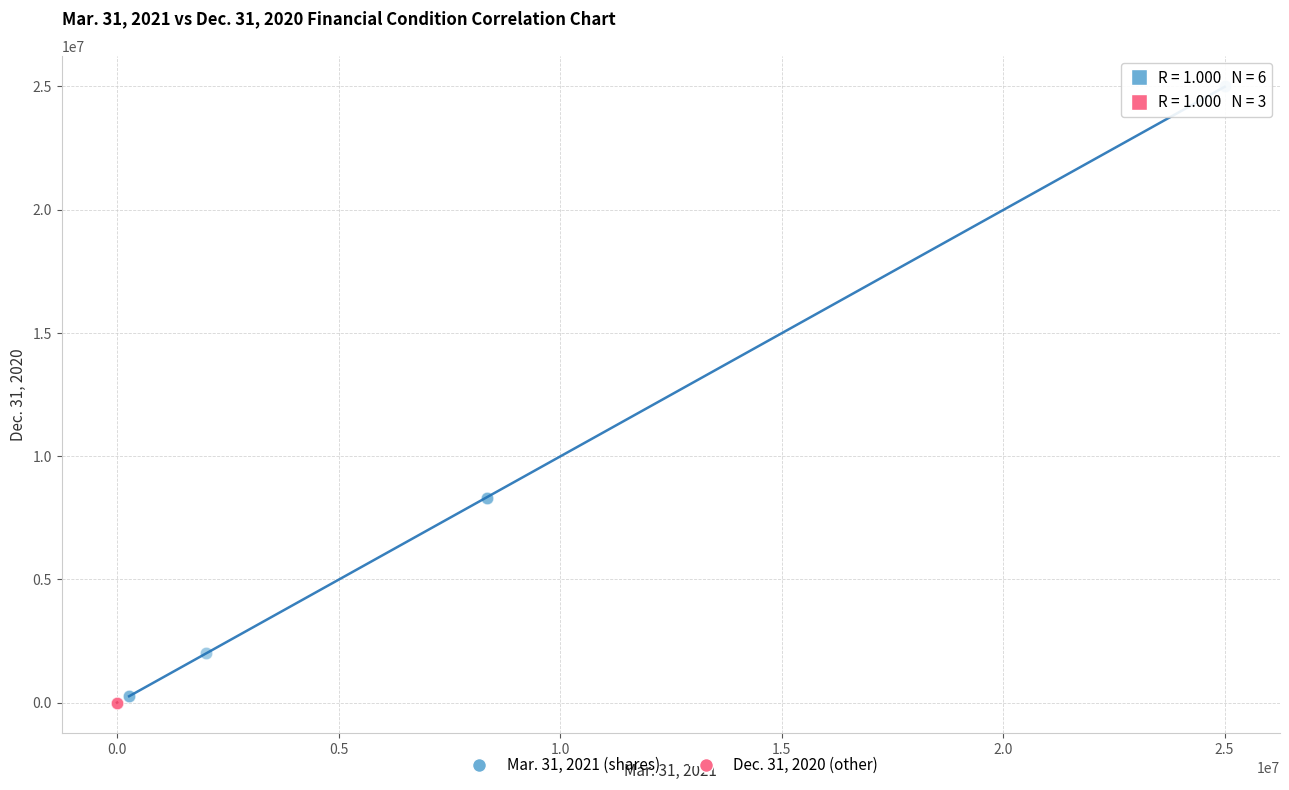

Which series reaches the maximum Y coordinate?

Mar. 31, 2021 (shares)